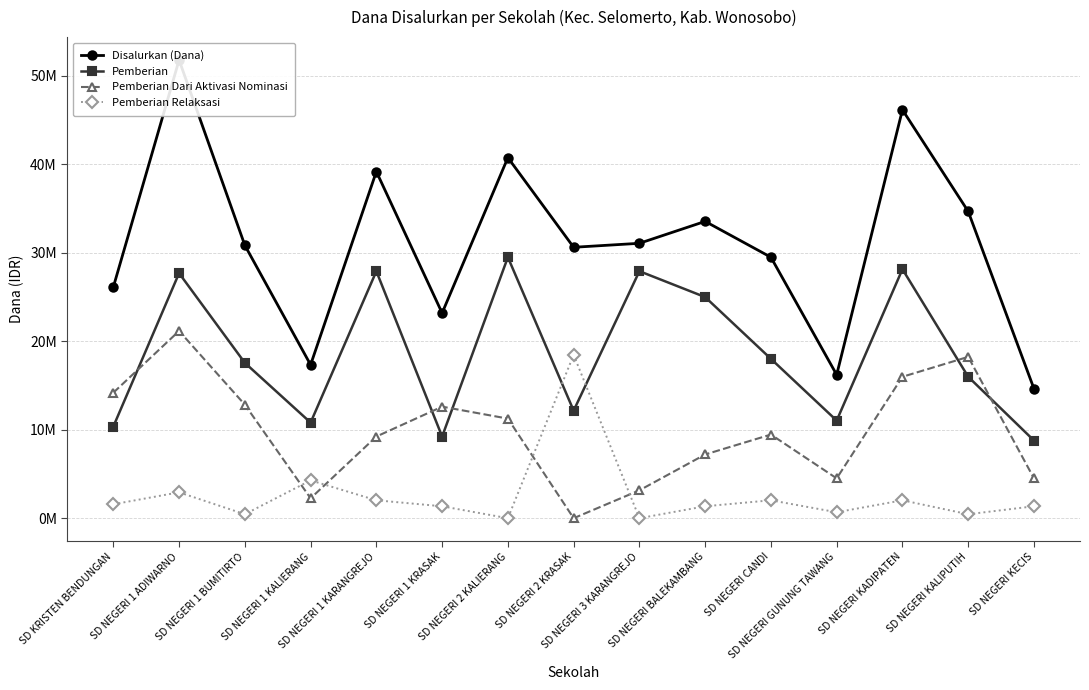

What is the value of the Disalurkan (Dana) point at the 5th from the left?

39150000